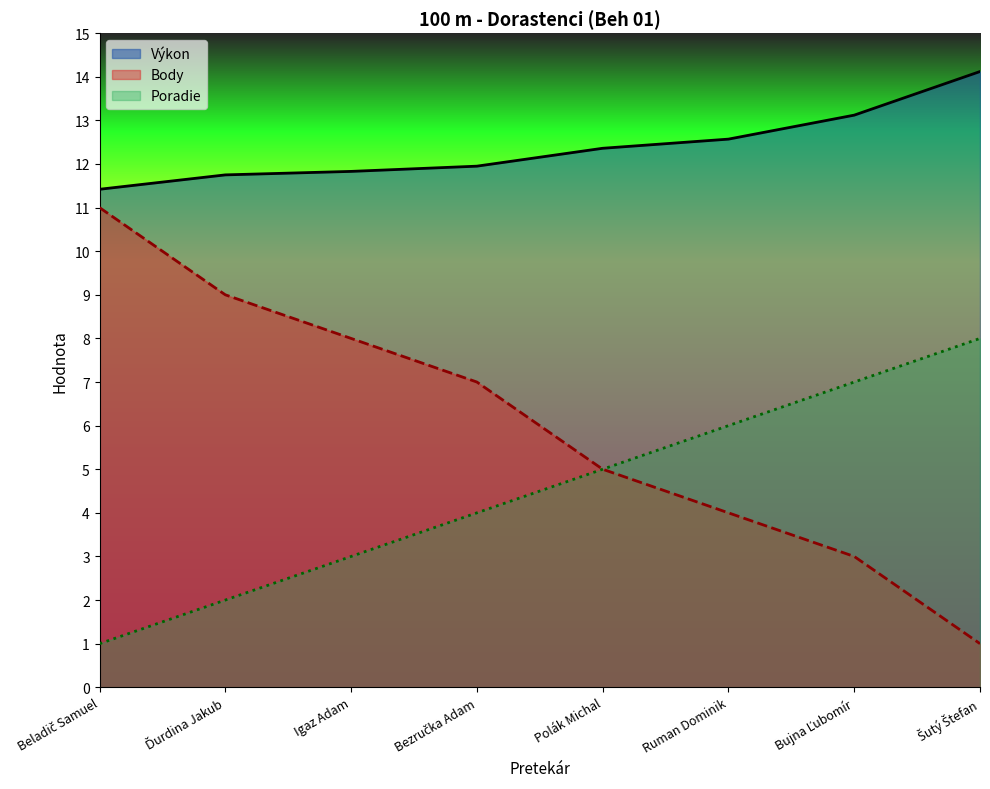

Reading left to right, list all the values displayed in this chart.

Poradie: Beladič Samuel=1.0	Ďurdina Jakub=2.0	Igaz Adam=3.0	Bezručka Adam=4.0	Polák Michal=5.0	Ruman Dominik=6.0	Bujna Ľubomír=7.0	Šutý Štefan=8.0
Výkon: Beladič Samuel=11.4	Ďurdina Jakub=11.8	Igaz Adam=11.8	Bezručka Adam=11.9	Polák Michal=12.4	Ruman Dominik=12.6	Bujna Ľubomír=13.1	Šutý Štefan=14.1
Body: Beladič Samuel=11.0	Ďurdina Jakub=9.0	Igaz Adam=8.0	Bezručka Adam=7.0	Polák Michal=5.0	Ruman Dominik=4.0	Bujna Ľubomír=3.0	Šutý Štefan=1.0